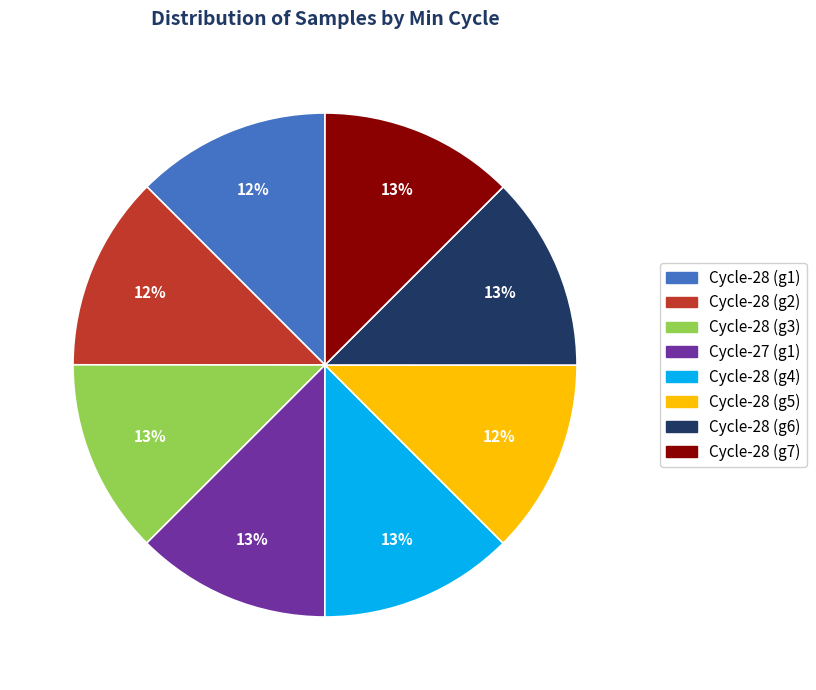

Is there a majority slice in this chart?

No